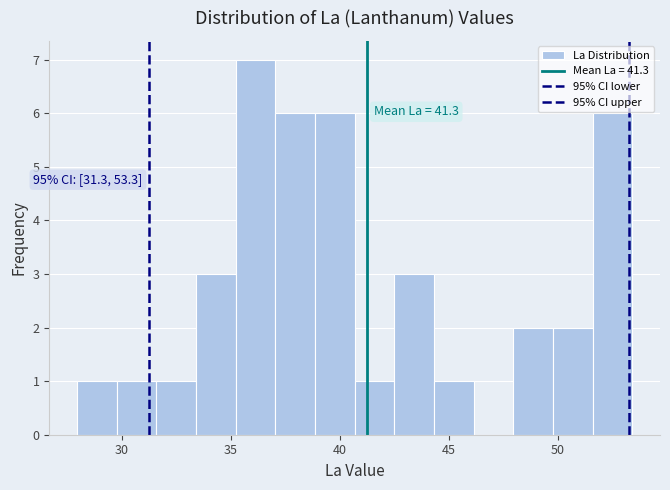

Around what value on the x-axis is the tallest bar? Give the approximate position of its centre, as read against the axis.

36.0